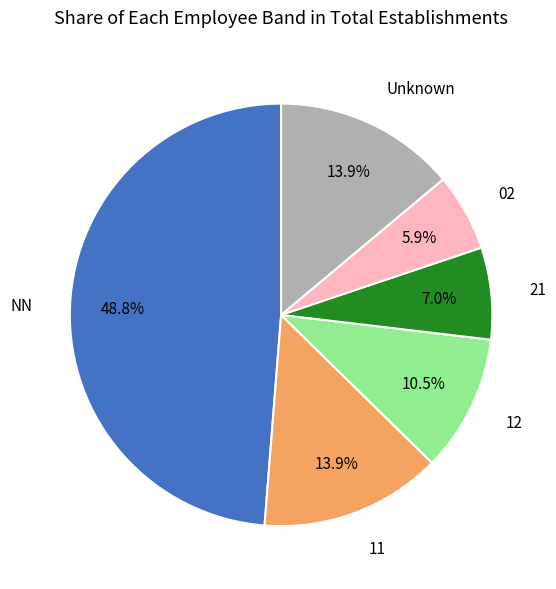

Is there a majority slice in this chart?

No